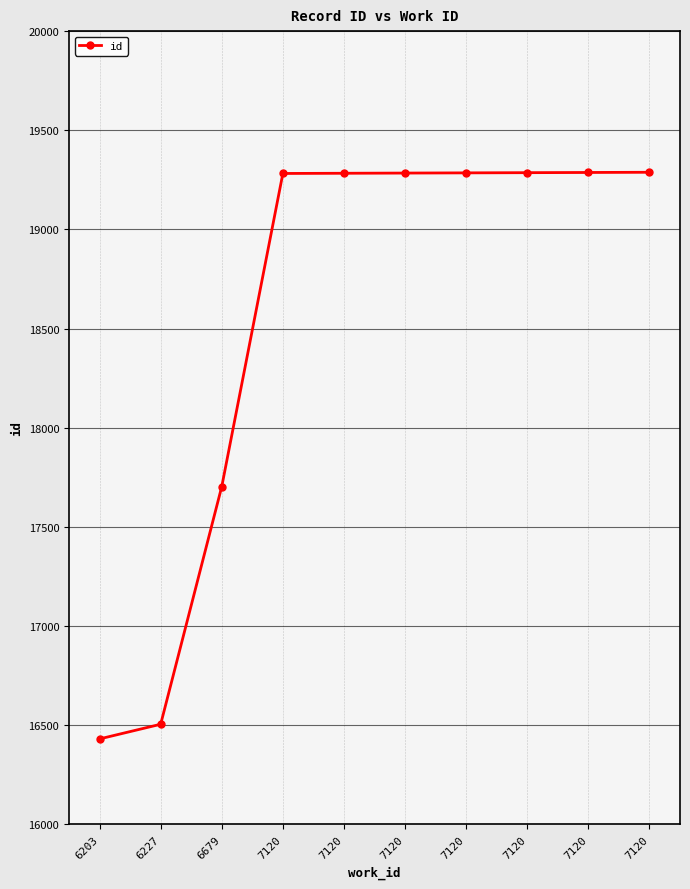

Reading left to right, what are all the values shown in this chart?

16430	16504	17703	19282	19283	19284	19285	19286	19287	19288